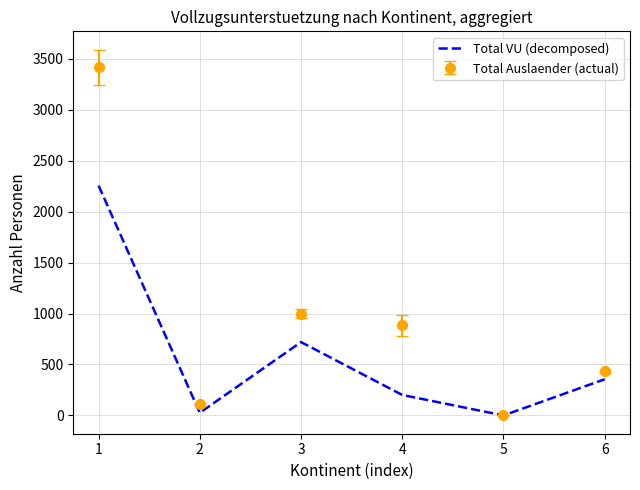

Is the value of Total Auslaender (actual) at 2 greater than the value of Total VU (decomposed) at 6?

No